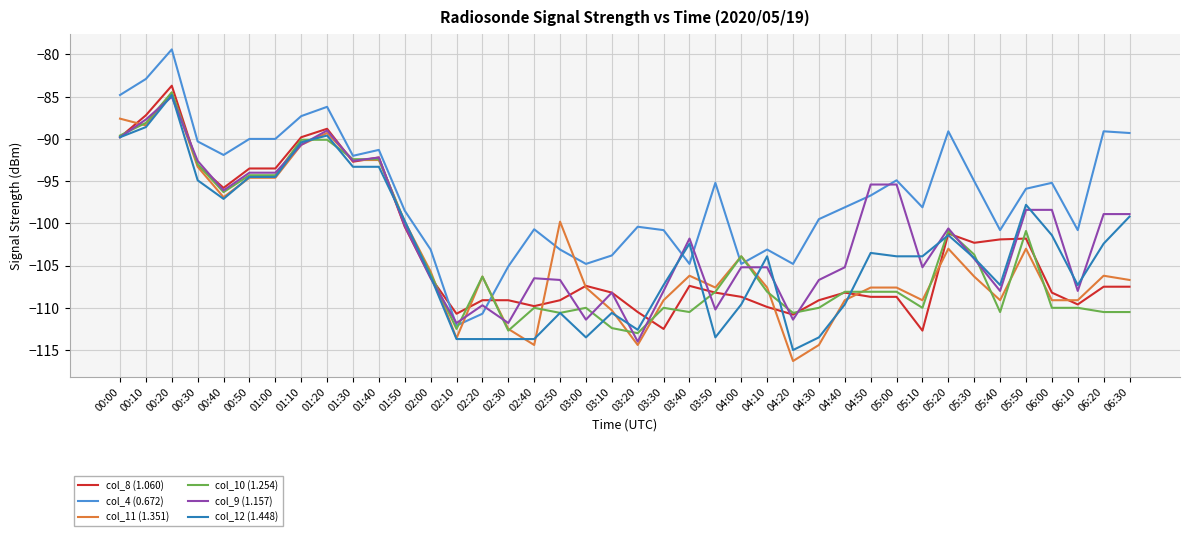

The col_9 (1.157) series shows -90.7 at 01:10. True or false?

True